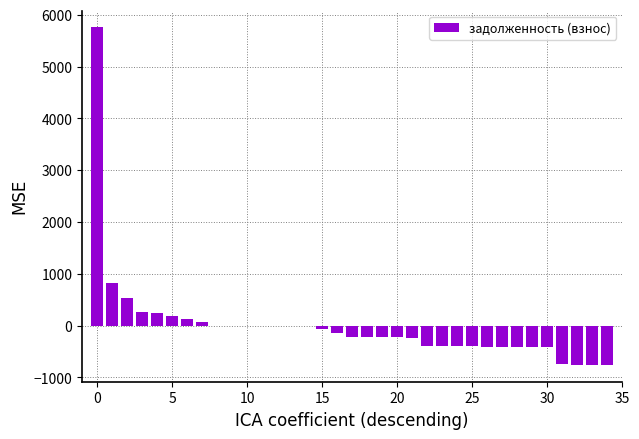

What is the greatest value displayed?

5755.9